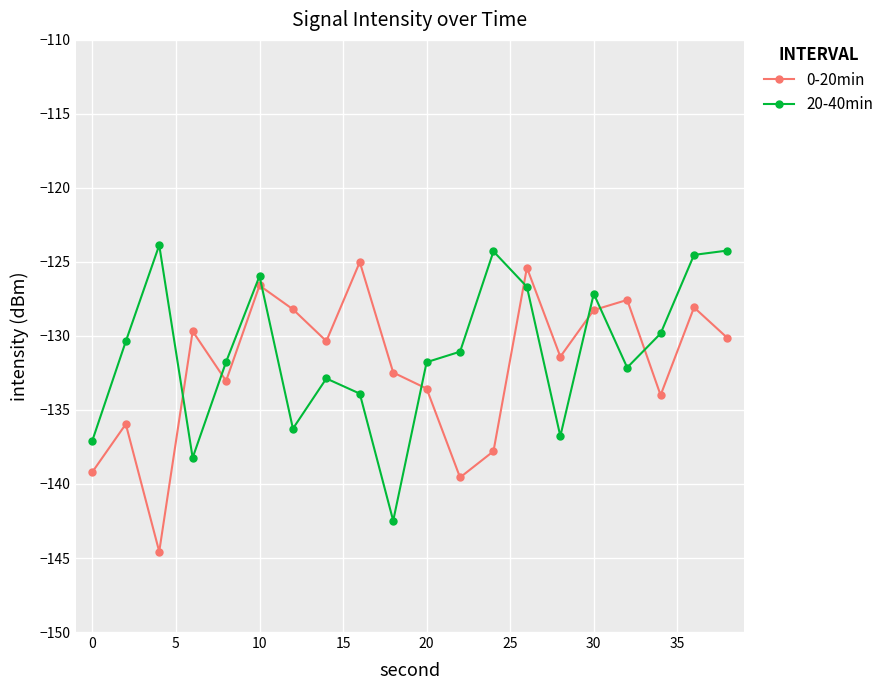

After their last crossing, which series has the higher values: 0-20min or 20-40min?

20-40min